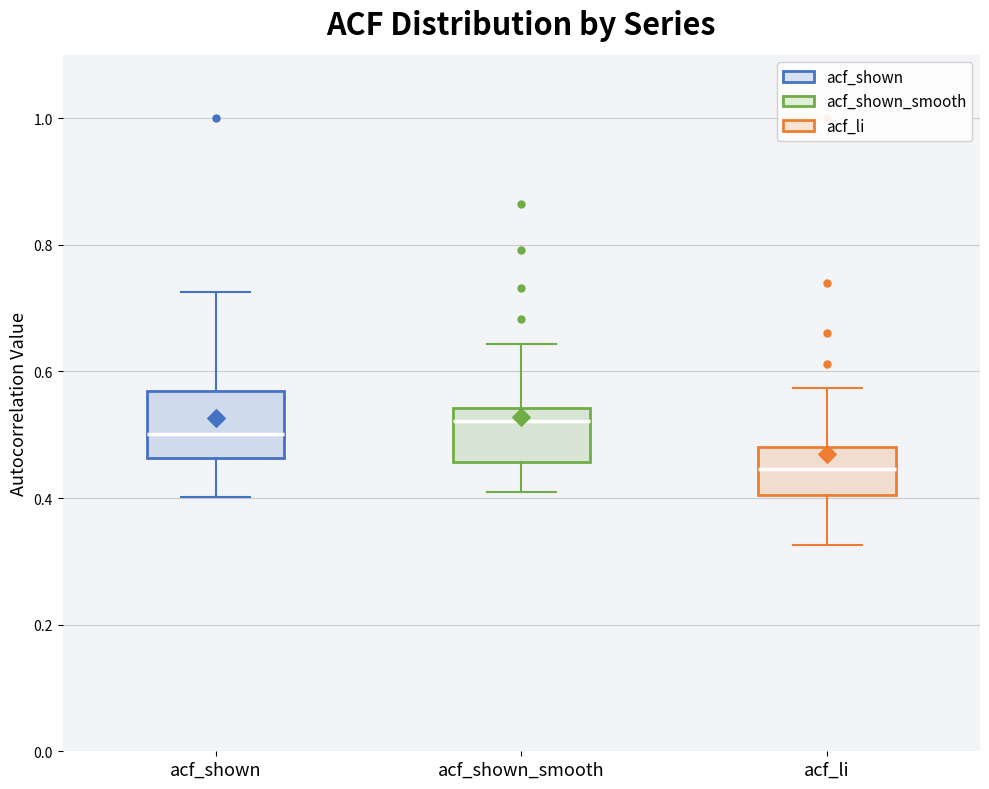

Reading left to right, transcribe this box plot: for each box, give where its median line is, the range the box spans, and where its two whiskers end, as read against the y-axis. The values are not printed on the chart, so give them approximately, as read against the axis.

acf_shown: median 0.50, box 0.46 to 0.56, whiskers 0.40 to 0.72
acf_shown_smooth: median 0.52, box 0.46 to 0.54, whiskers 0.42 to 0.64
acf_li: median 0.44, box 0.40 to 0.48, whiskers 0.32 to 0.58